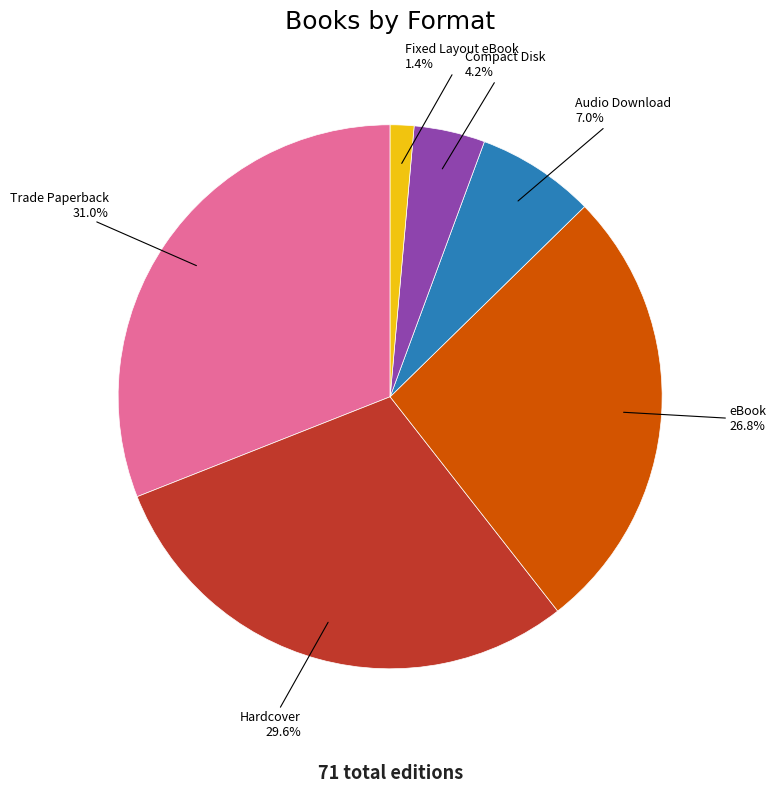

True or false: Trade Paperback accounts for 31% of the total.

True